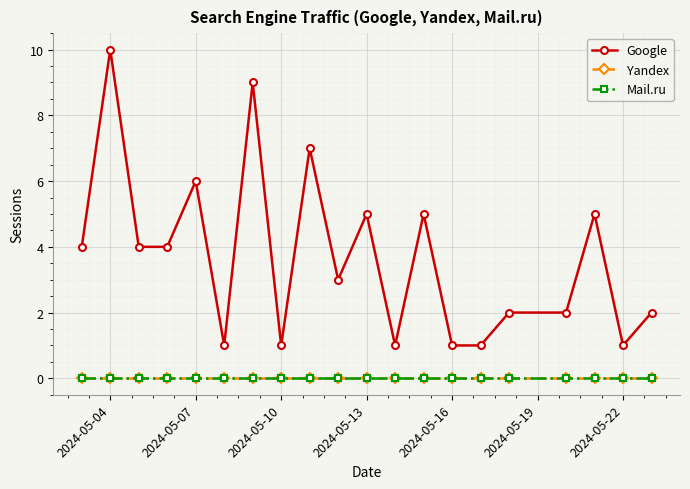

Count the number of categories in the chart.

20